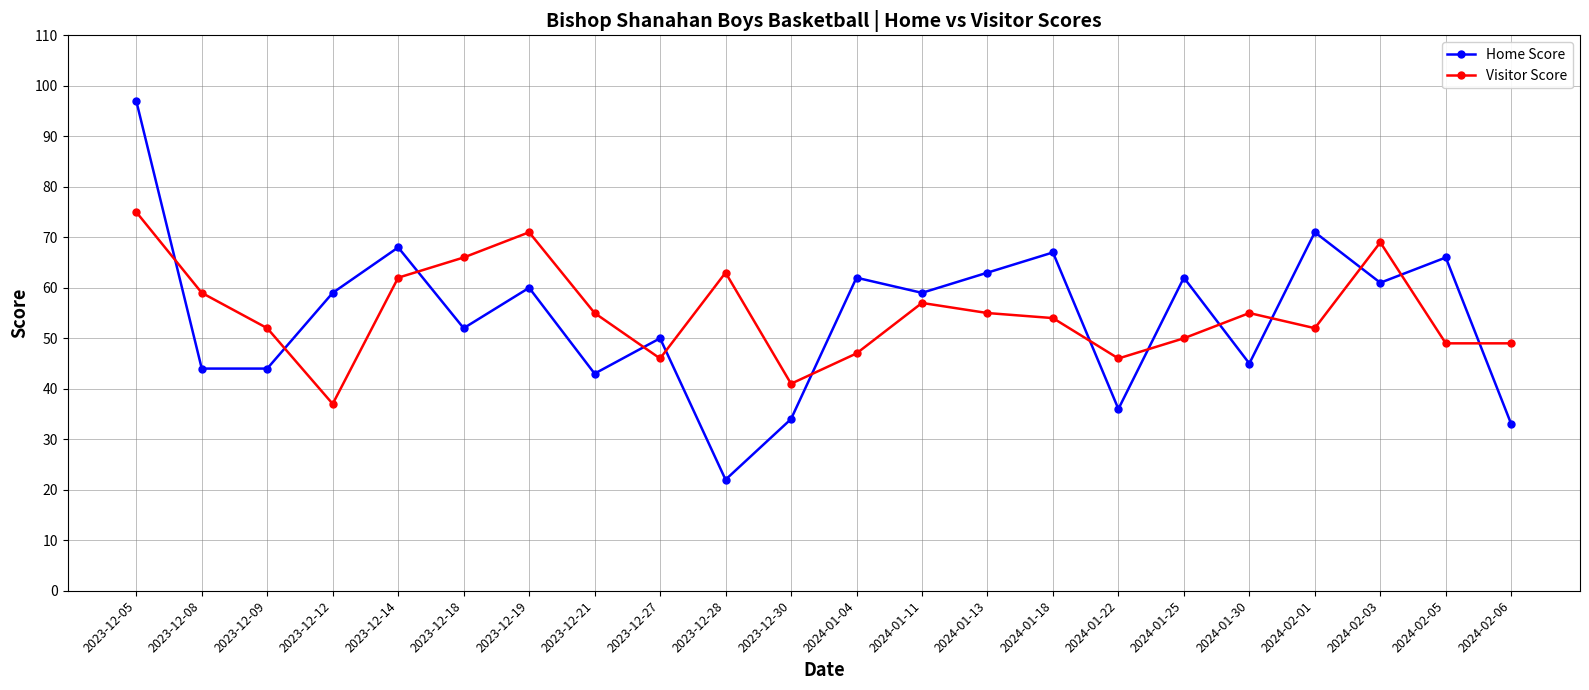

How many lines are shown in the chart?

2